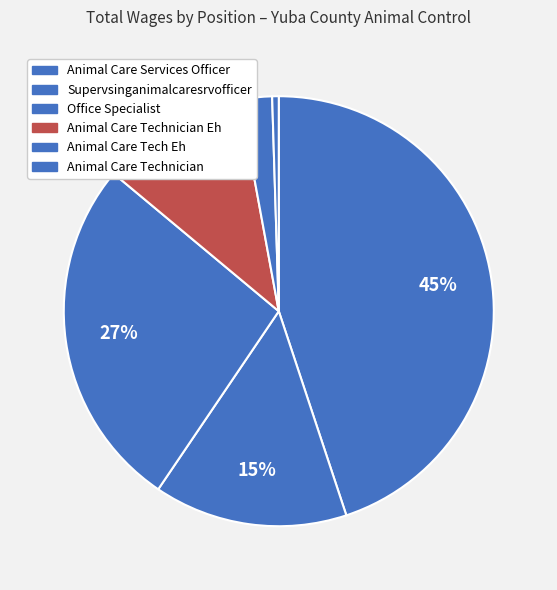

Is Animal Care Services Officer the majority of the pie?

No